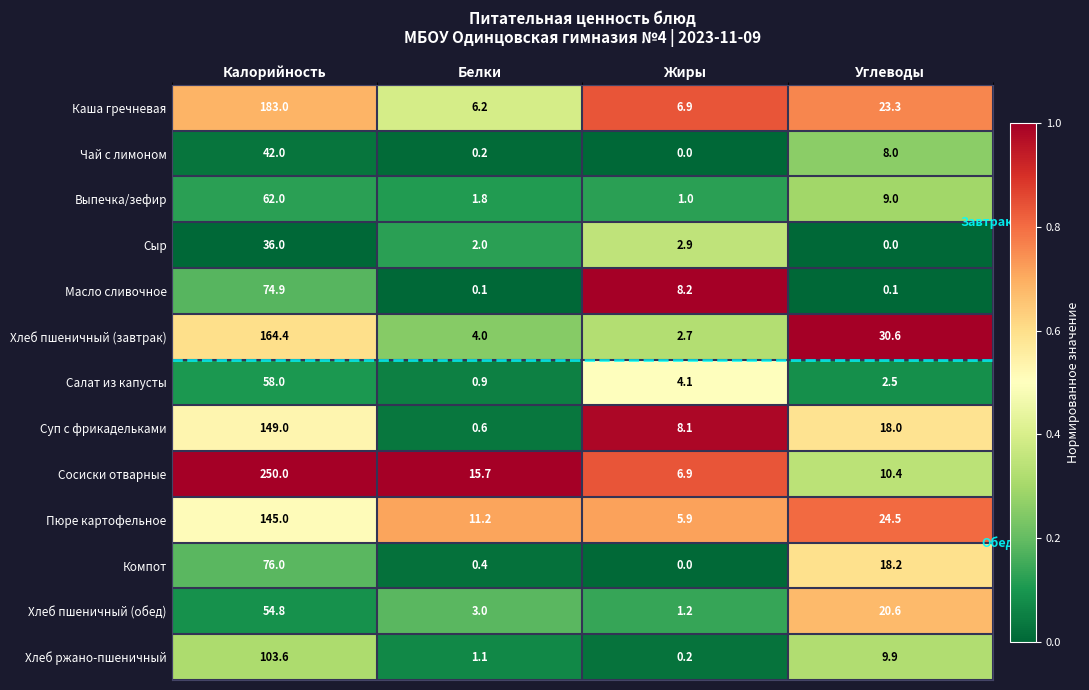

At which category does the chart reach its peak across all series?

Калорийность